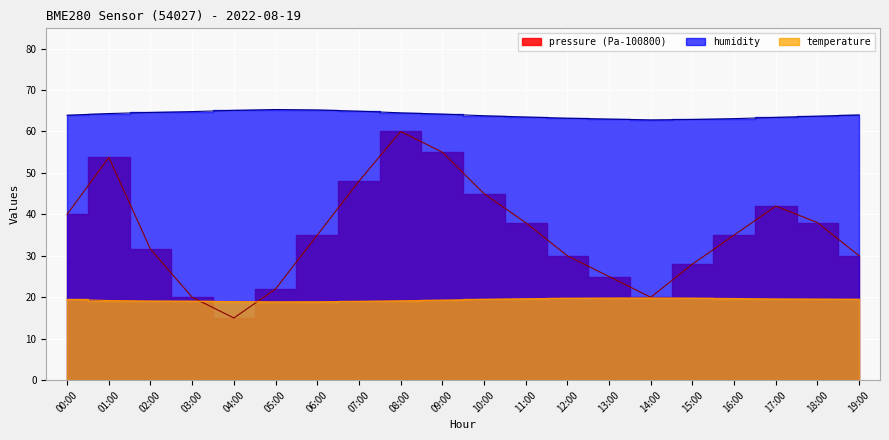

What is the maximum value for temperature?

19.8